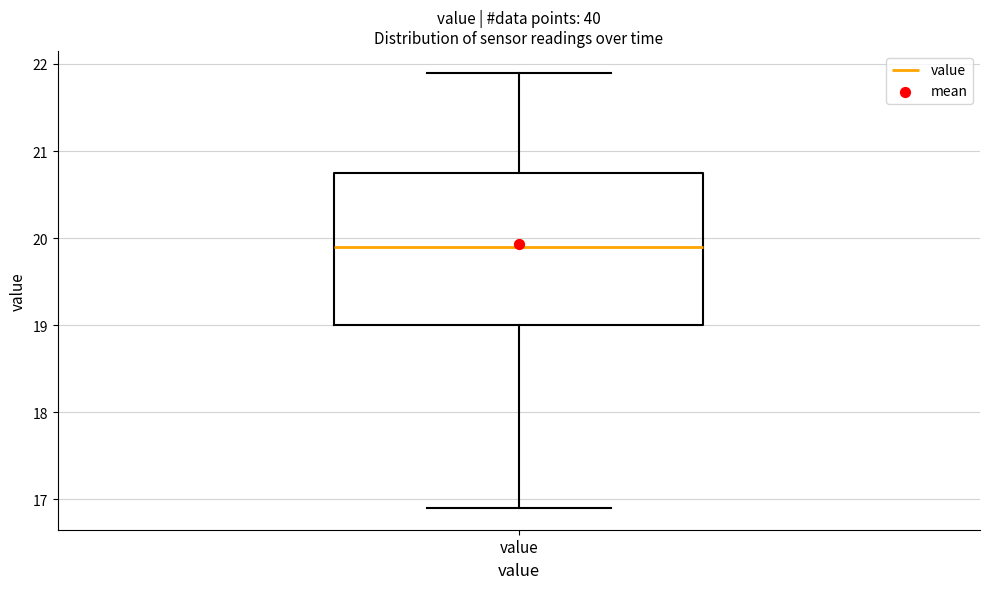

Where does the median line of the box for value sit on the y-axis? The values are not printed on the chart, so give them approximately, as read against the axis.

19.9